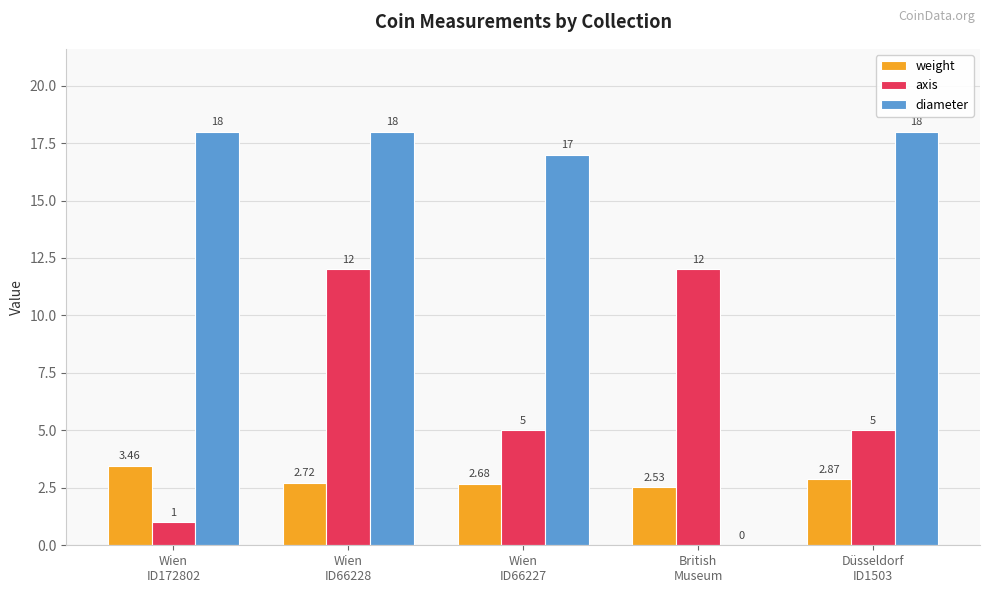

True or false: weight has a value of 3.6 at British
Museum.

False